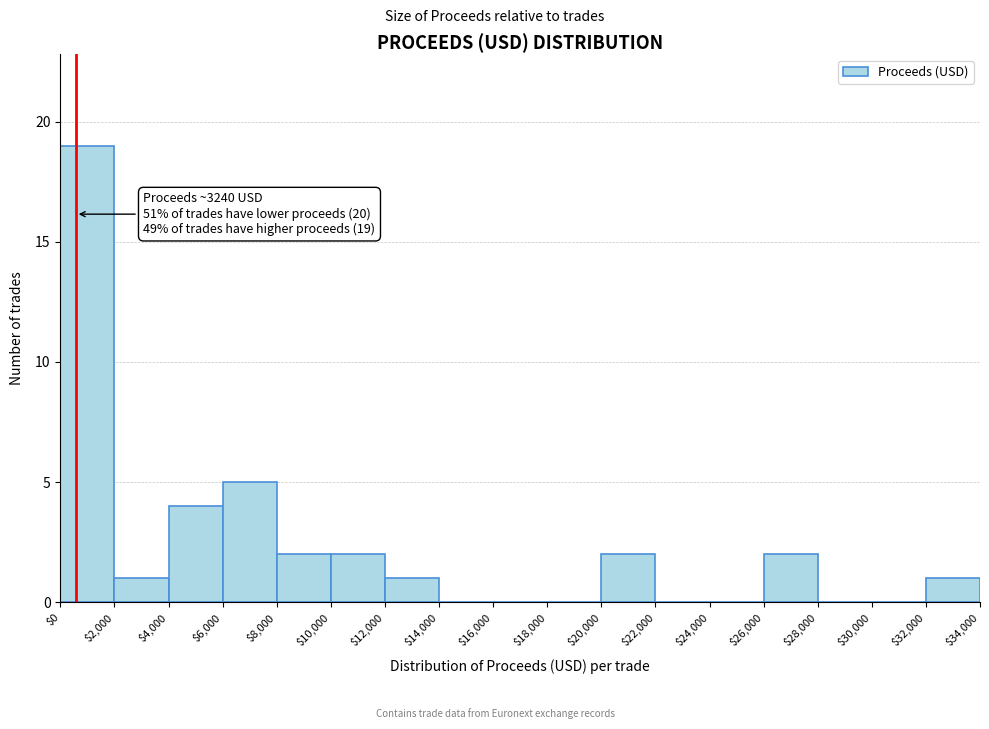

Over which range of the x-axis is the bar tallest?

$0 to $2,000